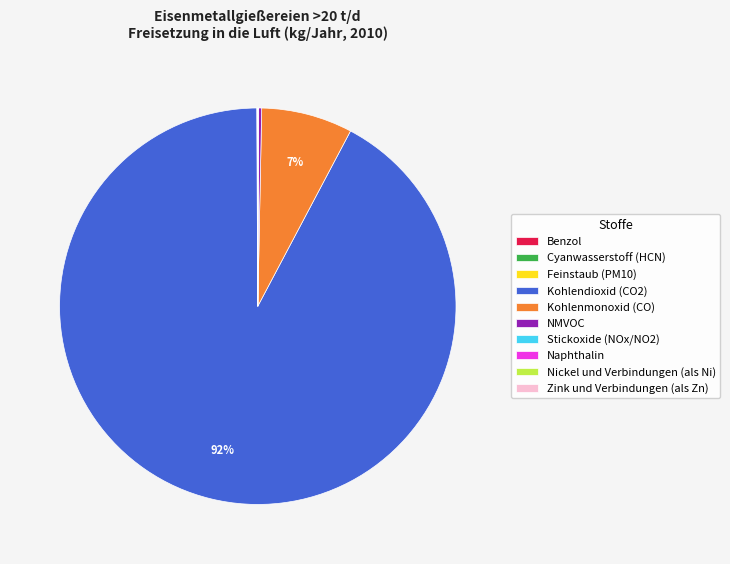

True or false: Kohlenmonoxid (CO) accounts for 18% of the total.

False